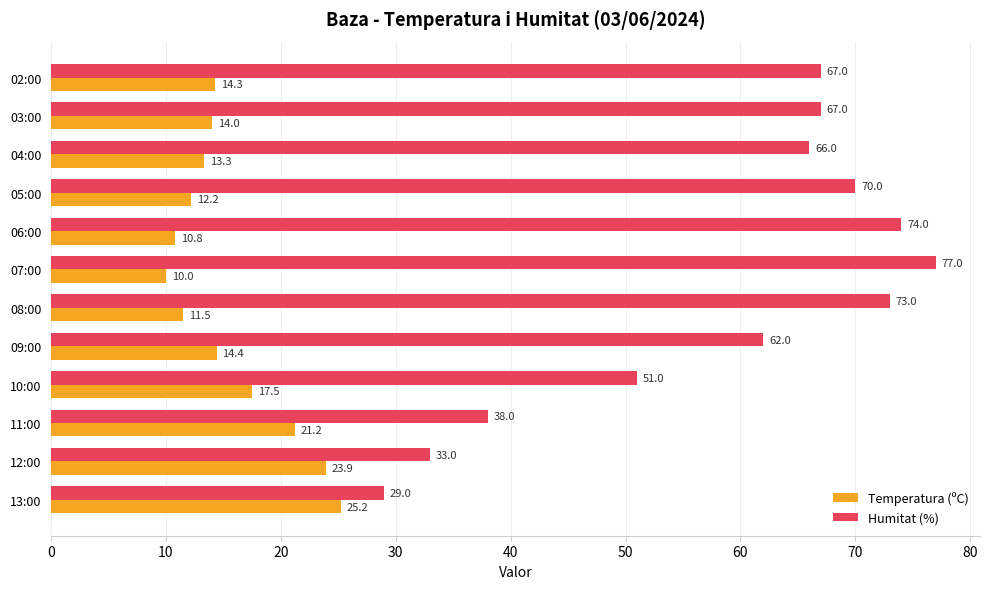

How many data points does each series have?

12